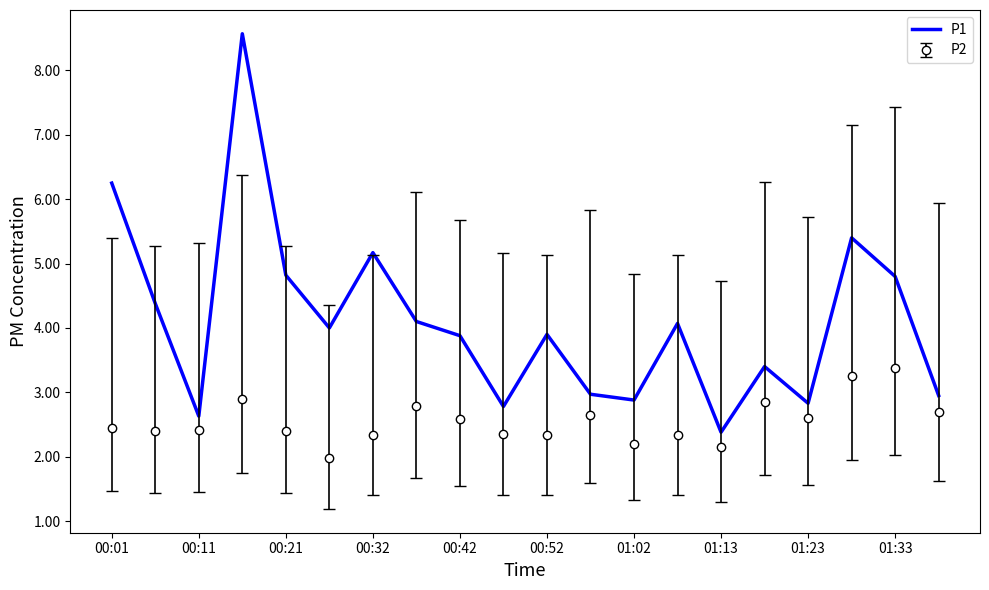

Which series has the largest range (max minus min)?

P1